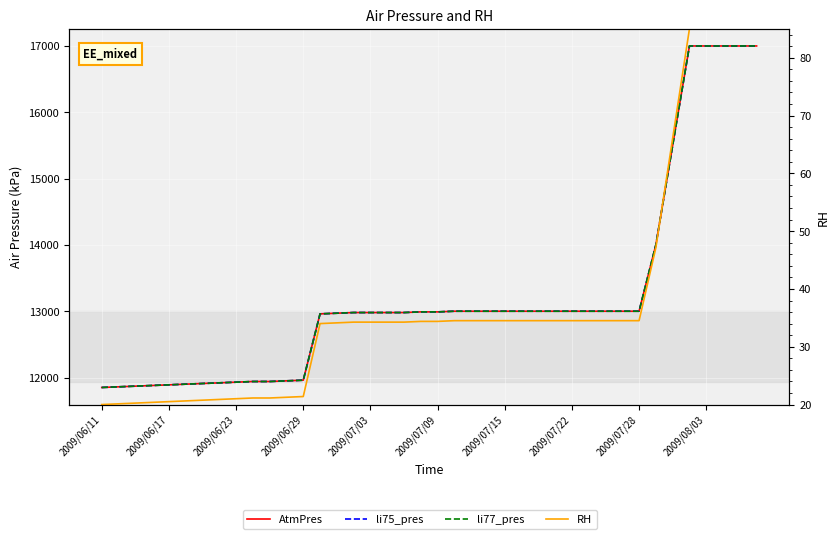

Which category has the lowest value in the li77_pres series?

2009/06/11